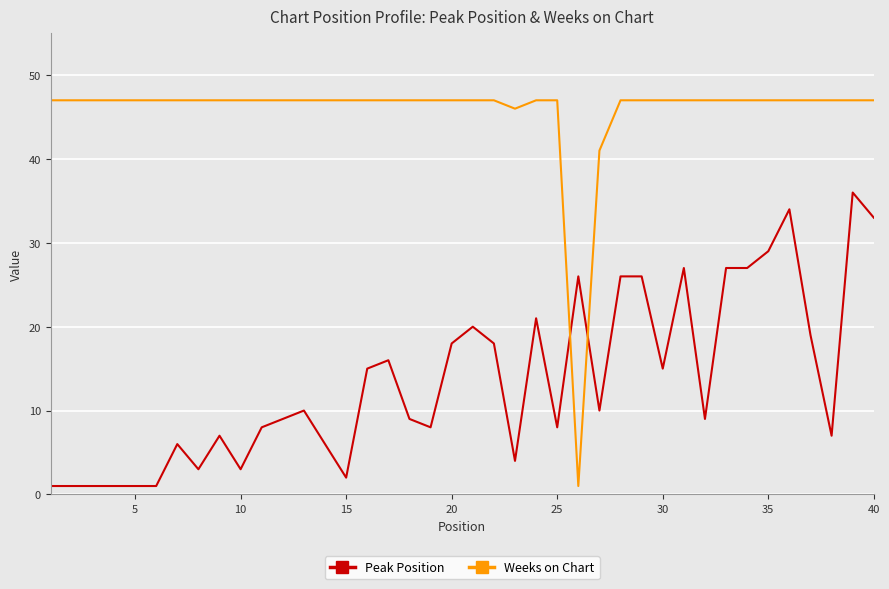

Is this an area chart (filled region under the line)?

No